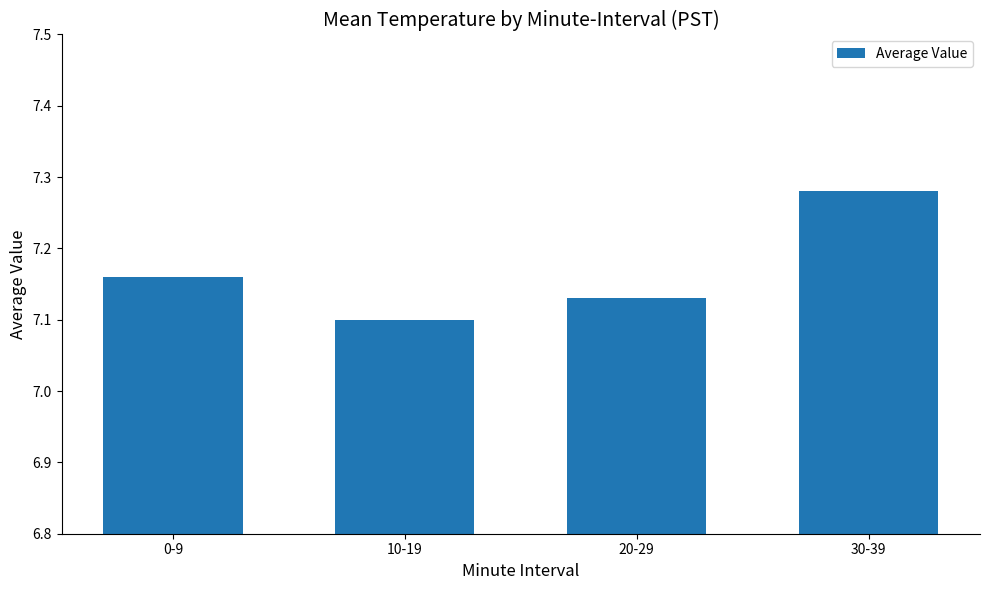

At which category does the chart reach its minimum across all series?

10-19